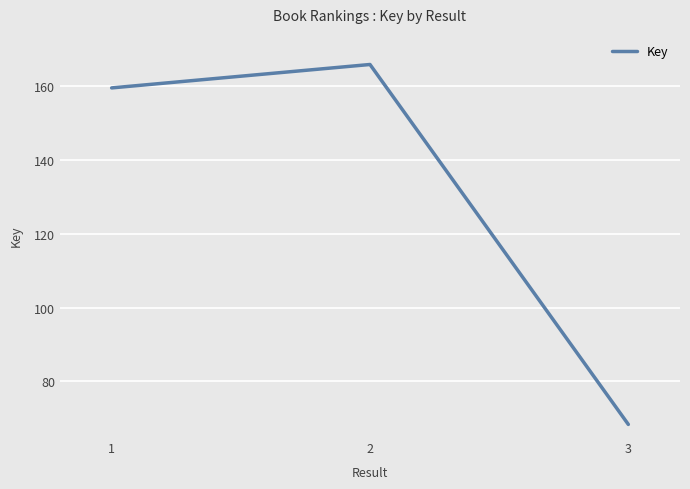

Which has a higher value, 2 or 1?

2